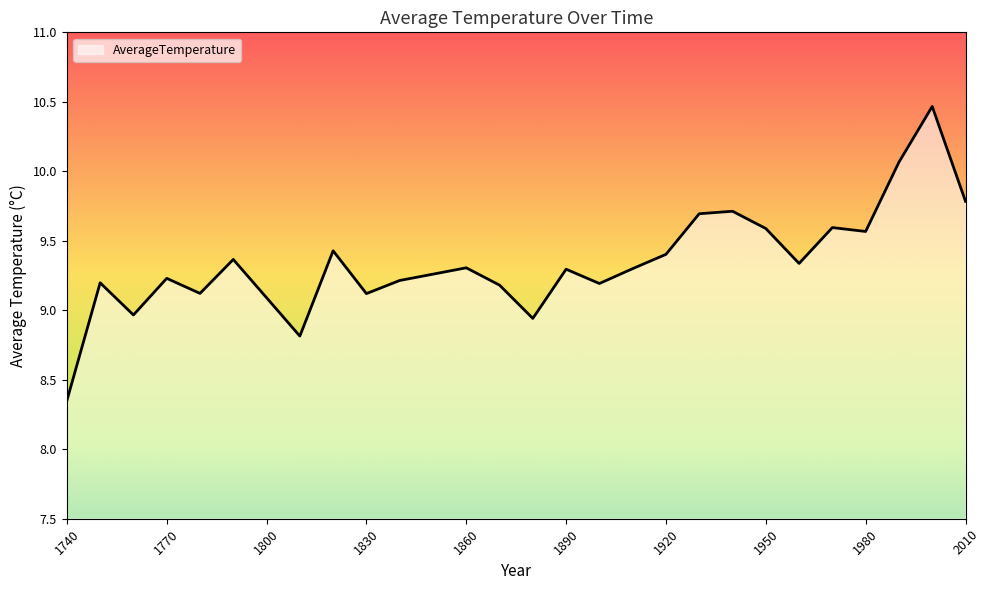

What is the maximum value shown in the chart?

10.5